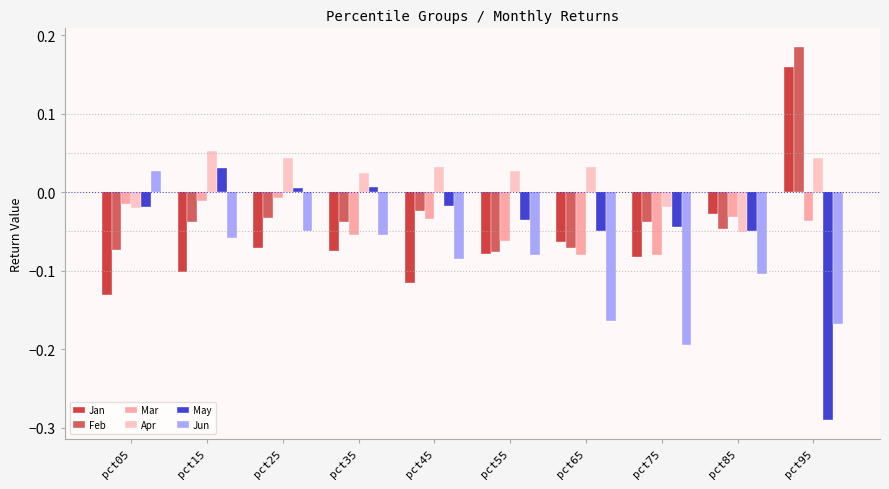

Which label corresponds to the largest value in the chart?

pct95